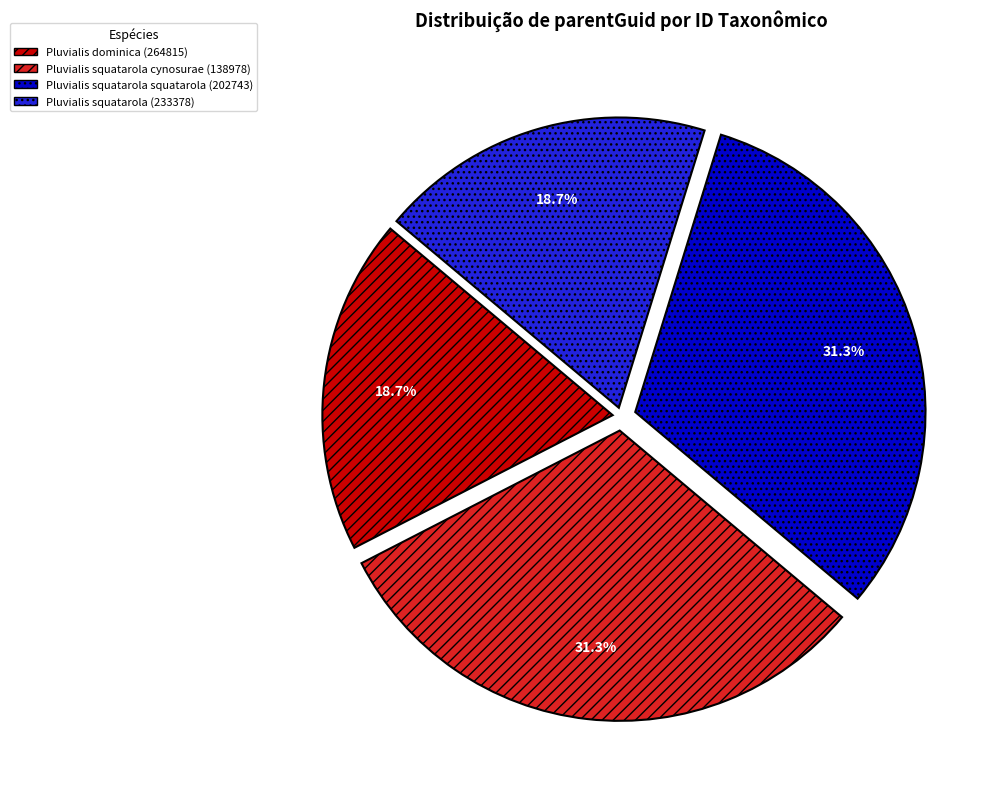

Between Pluvialis squatarola cynosurae (138978) and Pluvialis dominica (264815), which is larger?

Pluvialis squatarola cynosurae (138978)